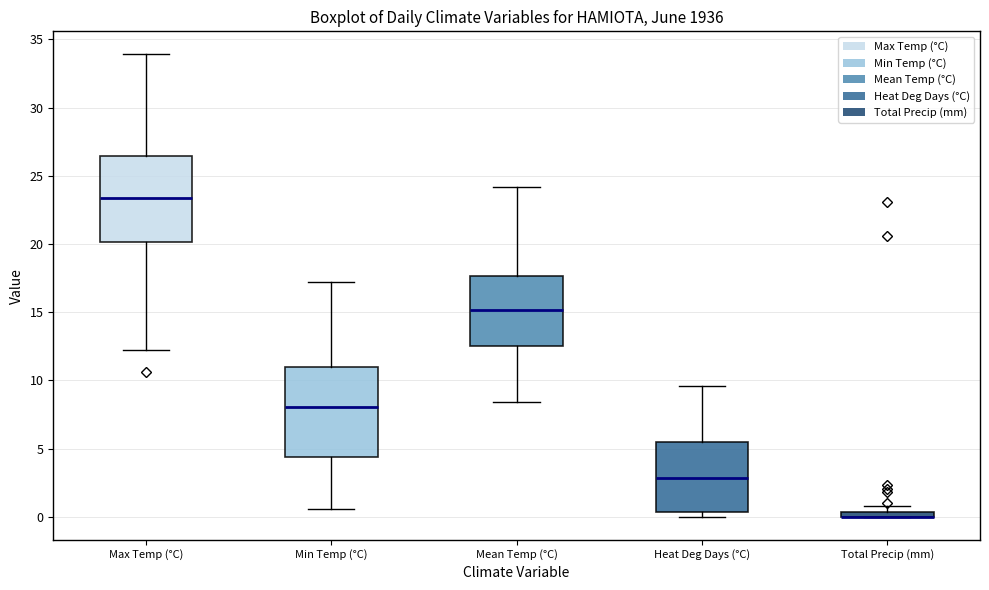

Where is the upper edge of the box for Total Precip (mm) on the y-axis? The values are not printed on the chart, so give them approximately, as read against the axis.

0.5